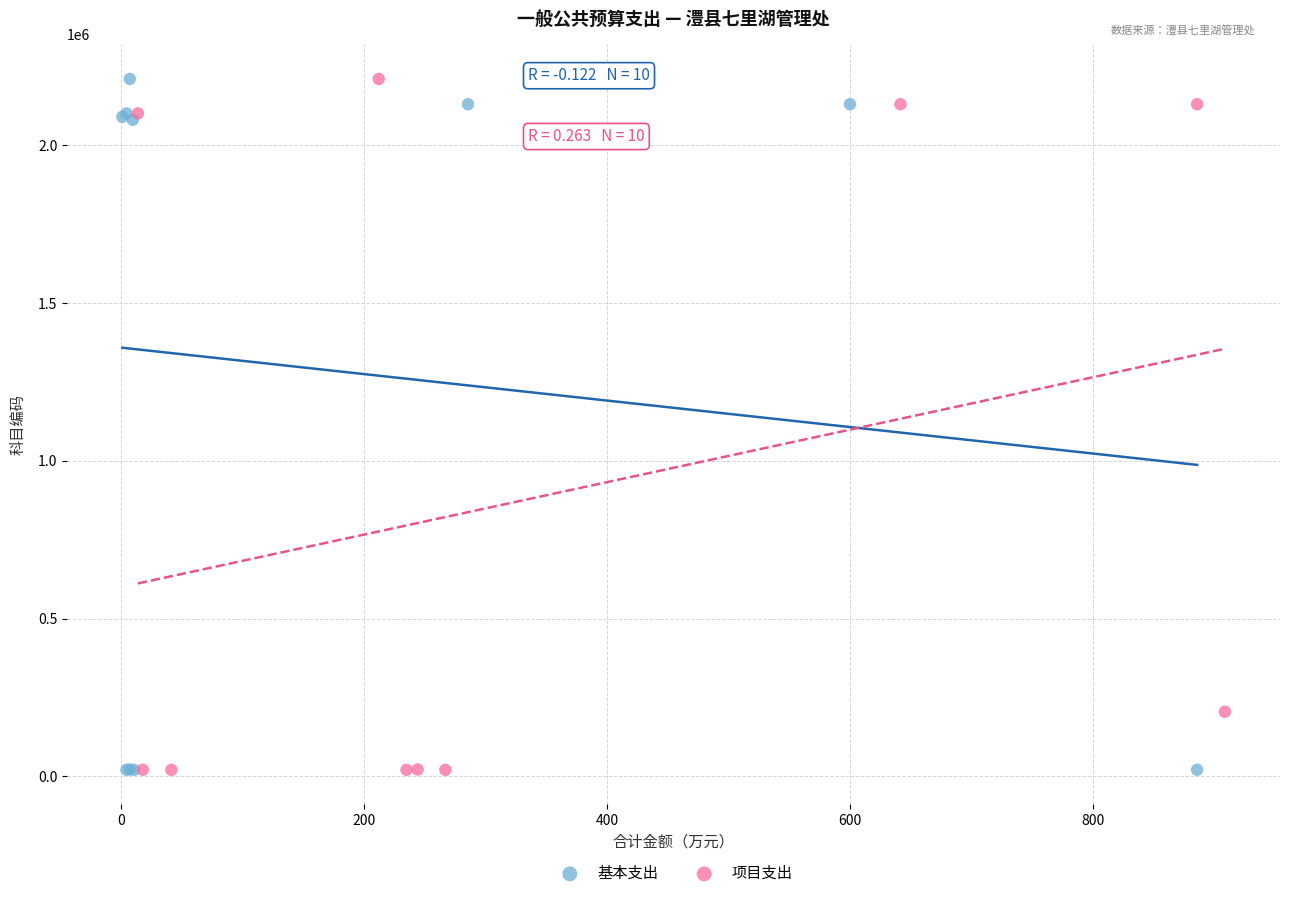

What are all the series names shown in the legend?

基本支出, 项目支出